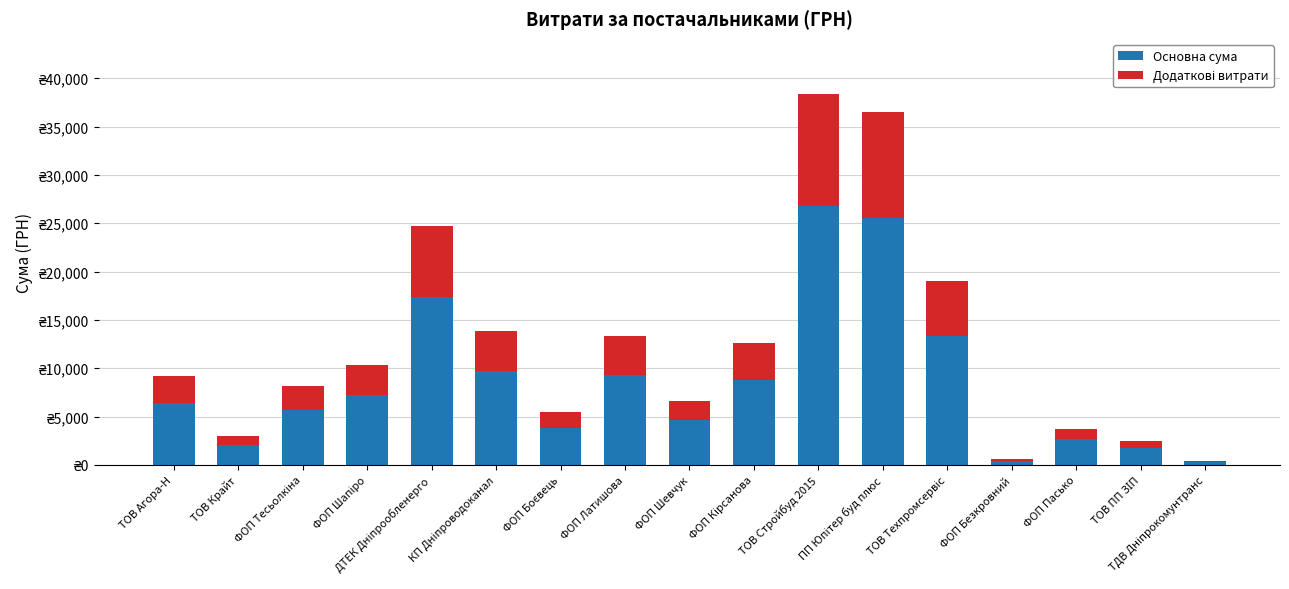

Are the bars grouped side by side (vs. stacked)?

No